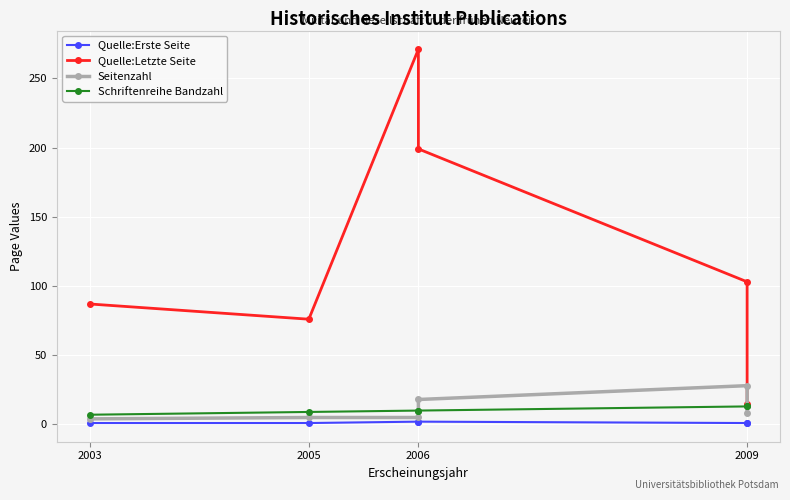

What is the difference between the highest and lowest values at 2009?

102